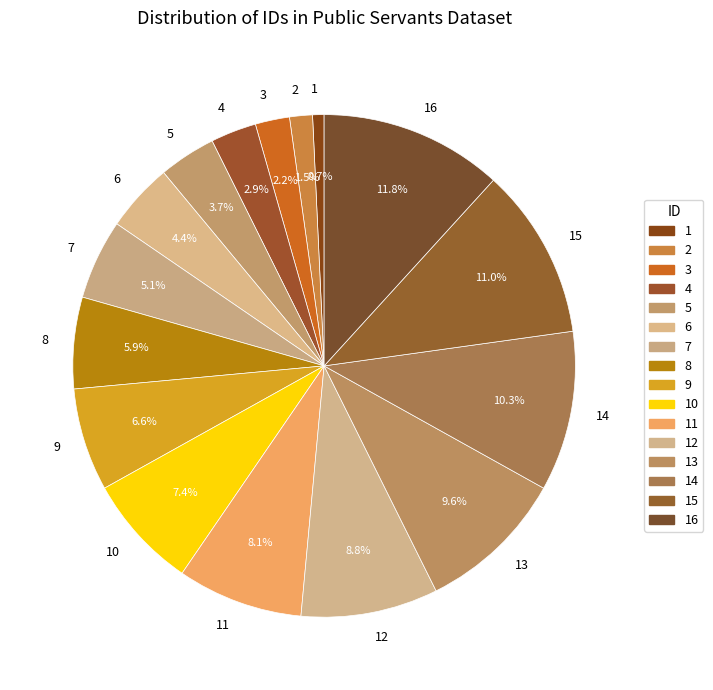

Do 9 and 5 together represent more than half of the pie?

No